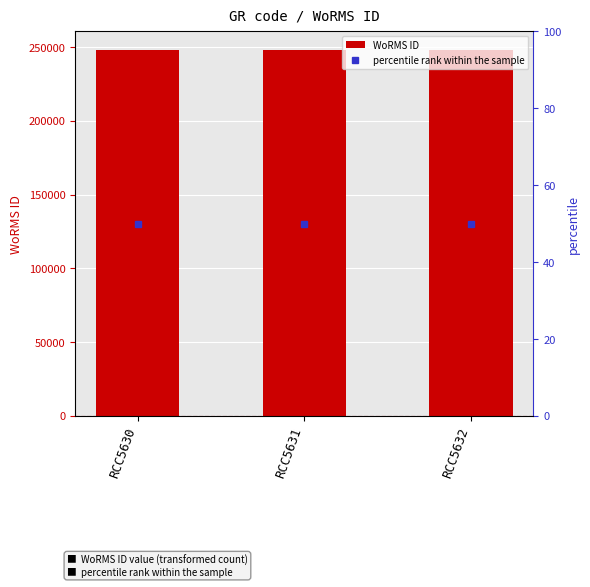

The value of WoRMS ID at RCC5632 is 248124. True or false?

True